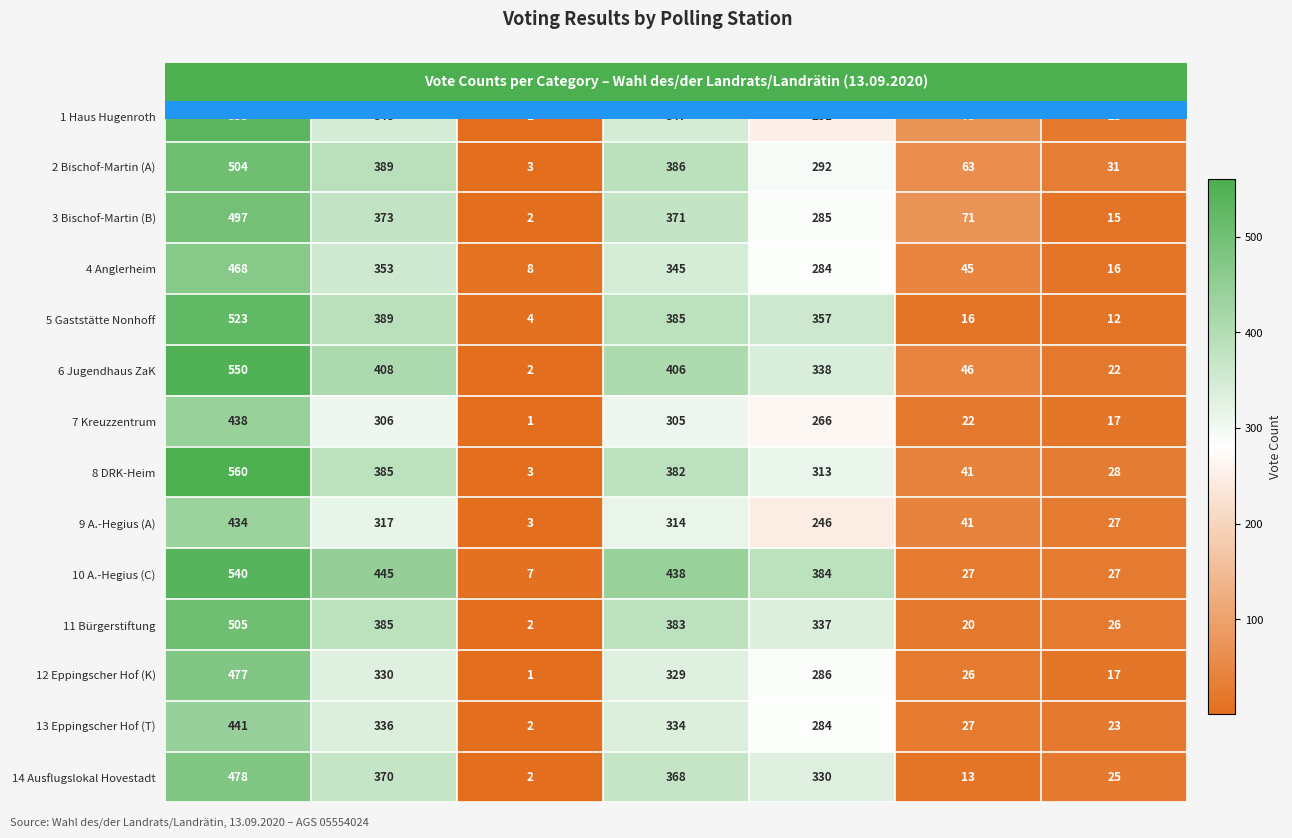

What is the total value across all series at C?

41